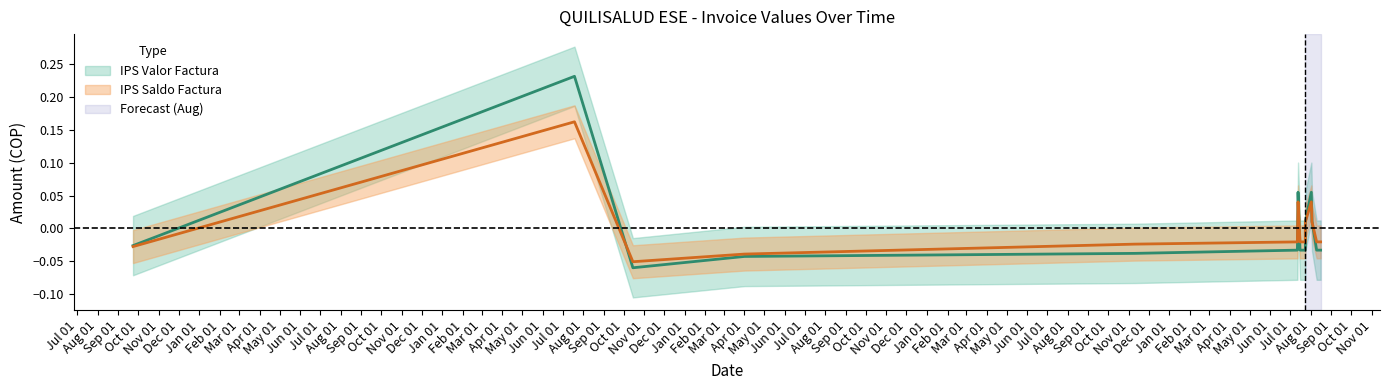

What is the label of the 10th point from the left?

2024-07-24